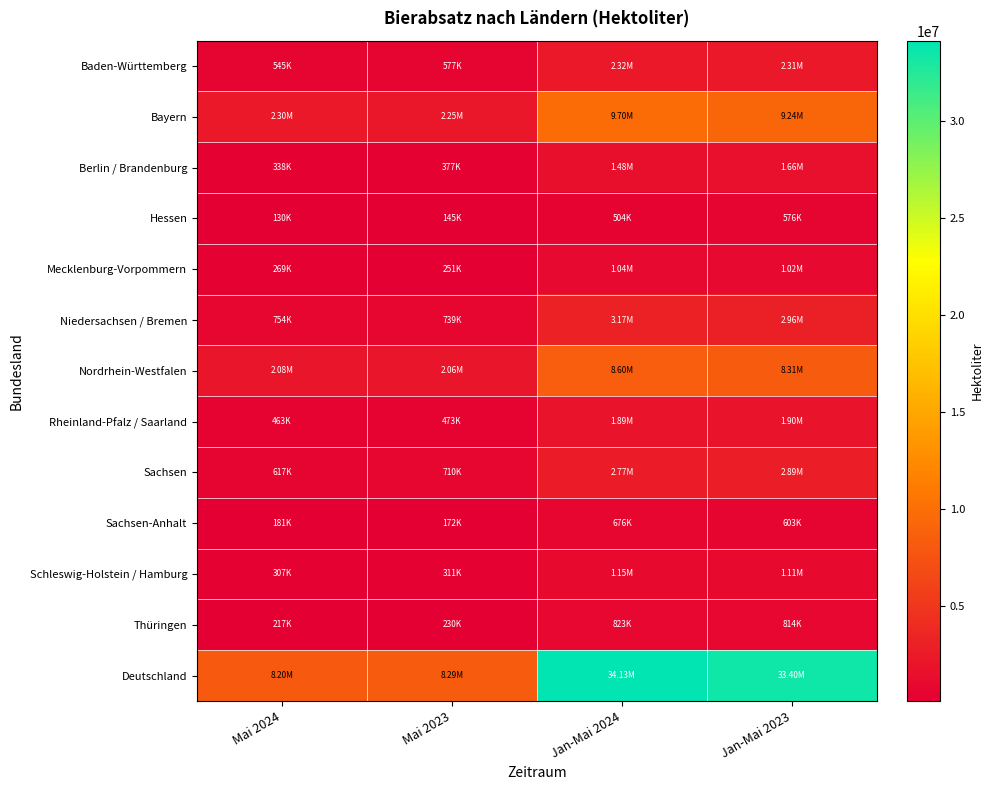

What is the total value across all series at Mai 2024?

16404187.5